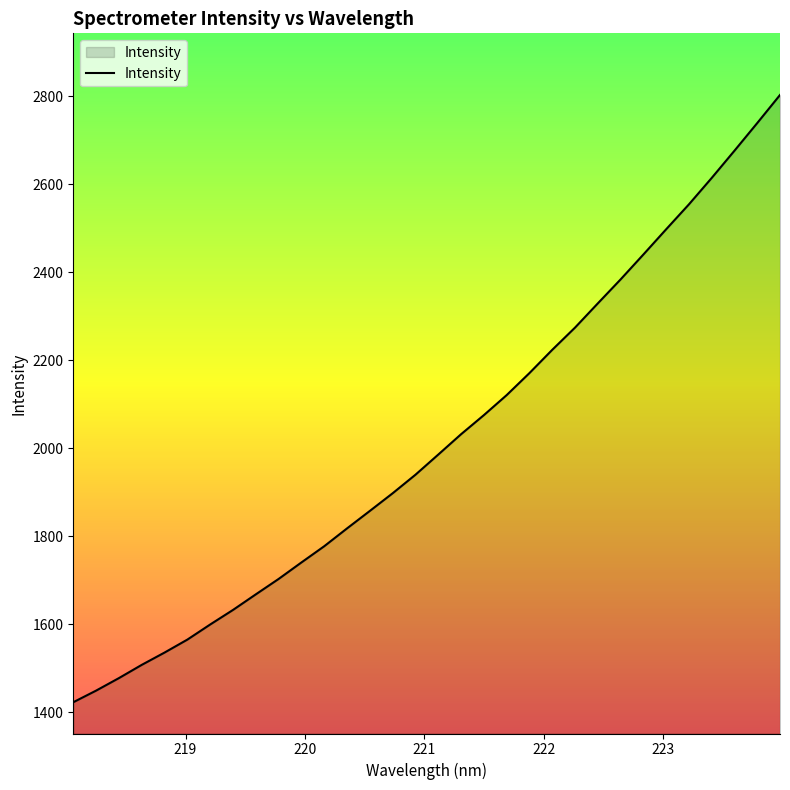

What is the difference between the maximum and minimum values?

1380.8